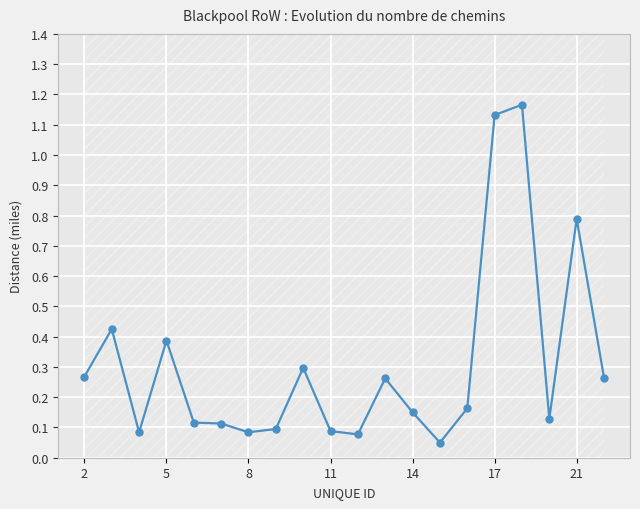

How many lines are shown in the chart?

1